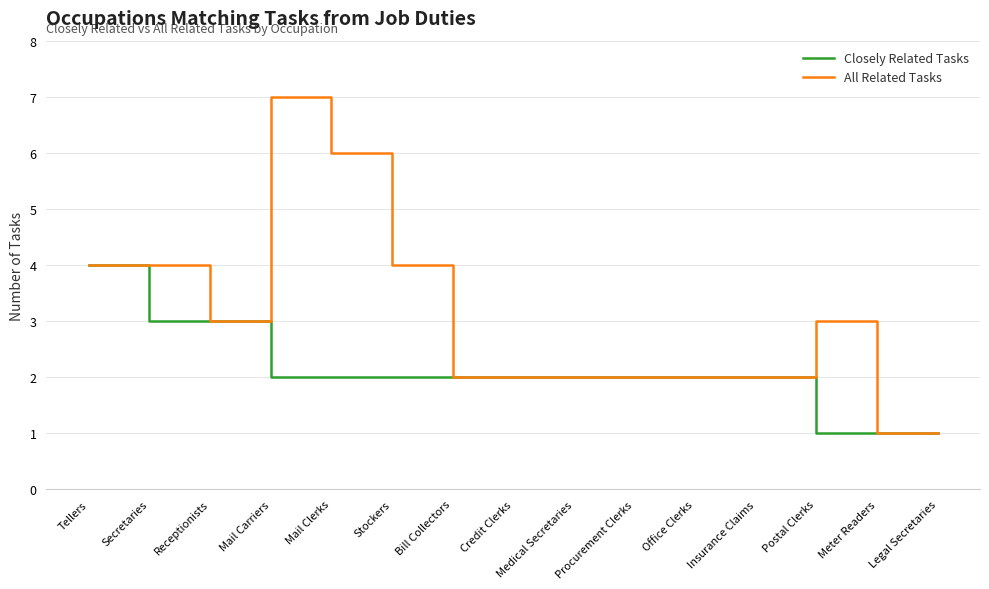

What position from the right is Legal Secretaries?

1